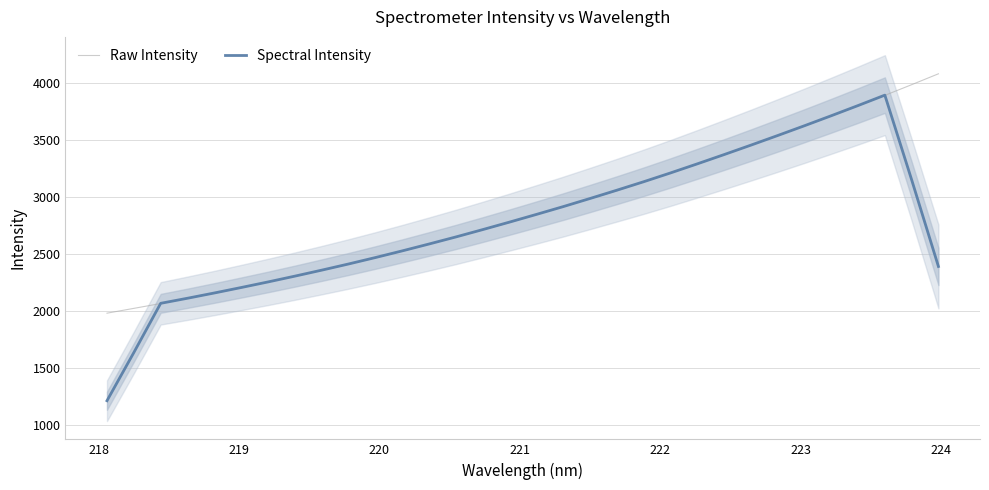

Is this an area chart (filled region under the line)?

No